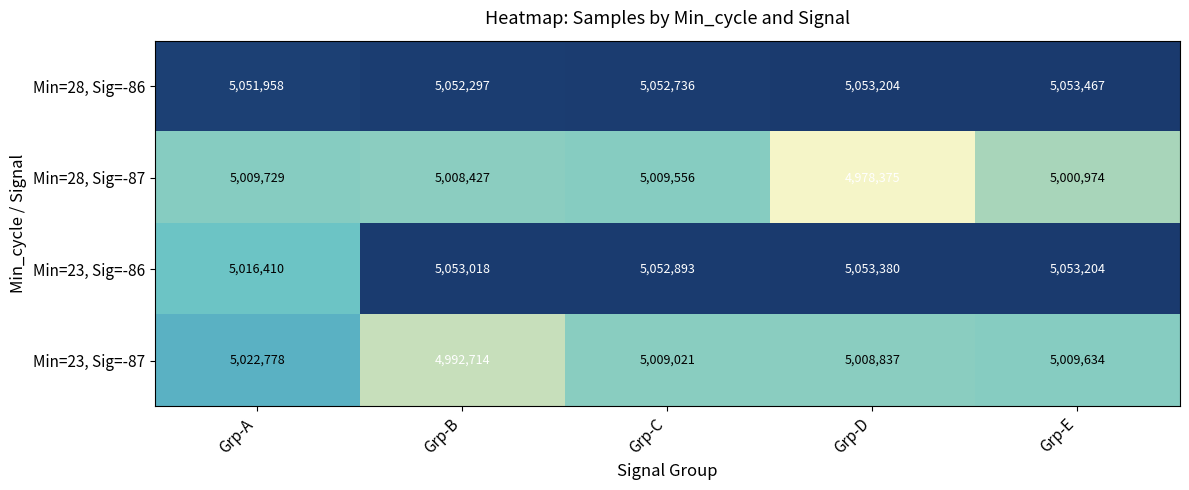

Is it true that Min=28, Sig=-86 equals 5052736 at Grp-C?

True